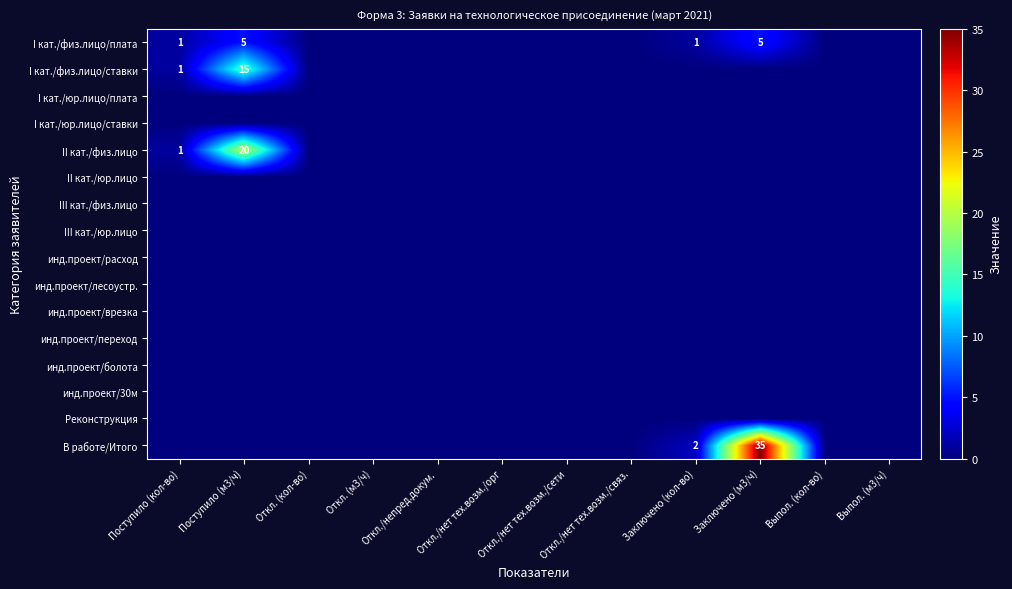

The value of В работе/Итого at Заключено (м3/ч) is 35. True or false?

True